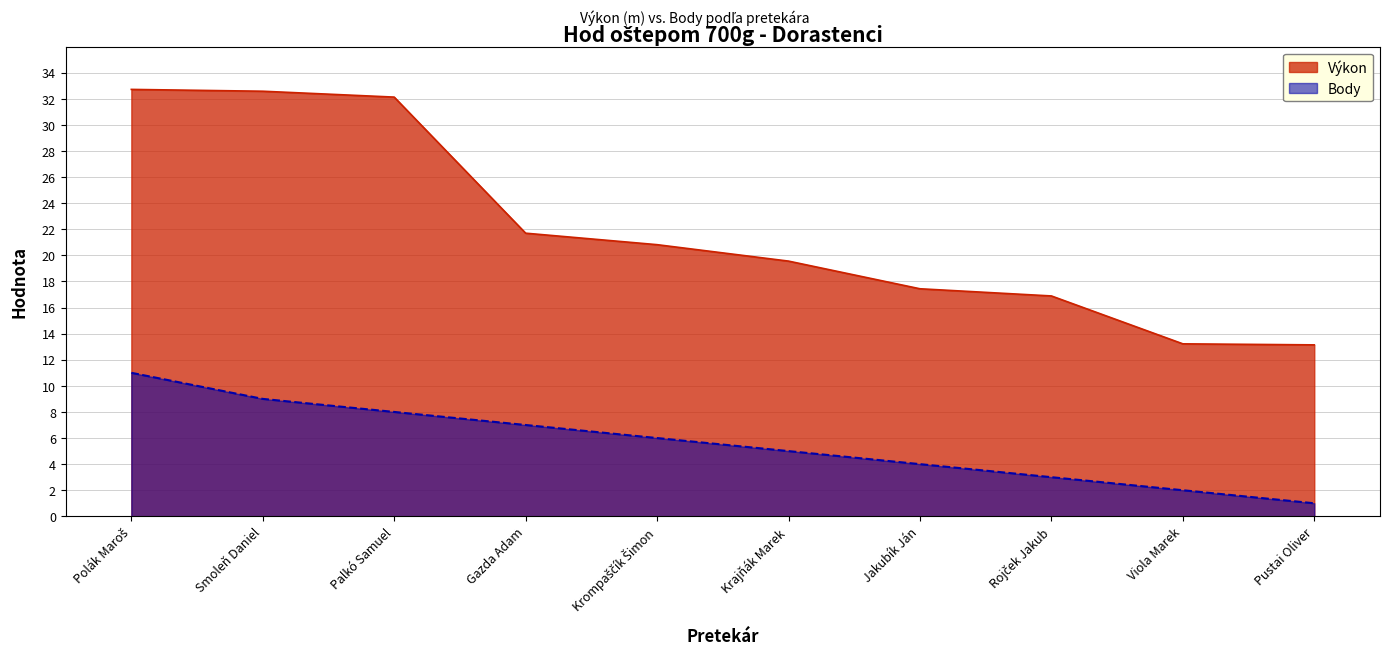

Reading left to right, what are all the values shown in this chart?

Výkon: 32.7	32.6	32.1	21.7	20.8	19.6	17.4	16.9	13.2	13.1
Body: 11.0	9.0	8.0	7.0	6.0	5.0	4.0	3.0	2.0	1.0